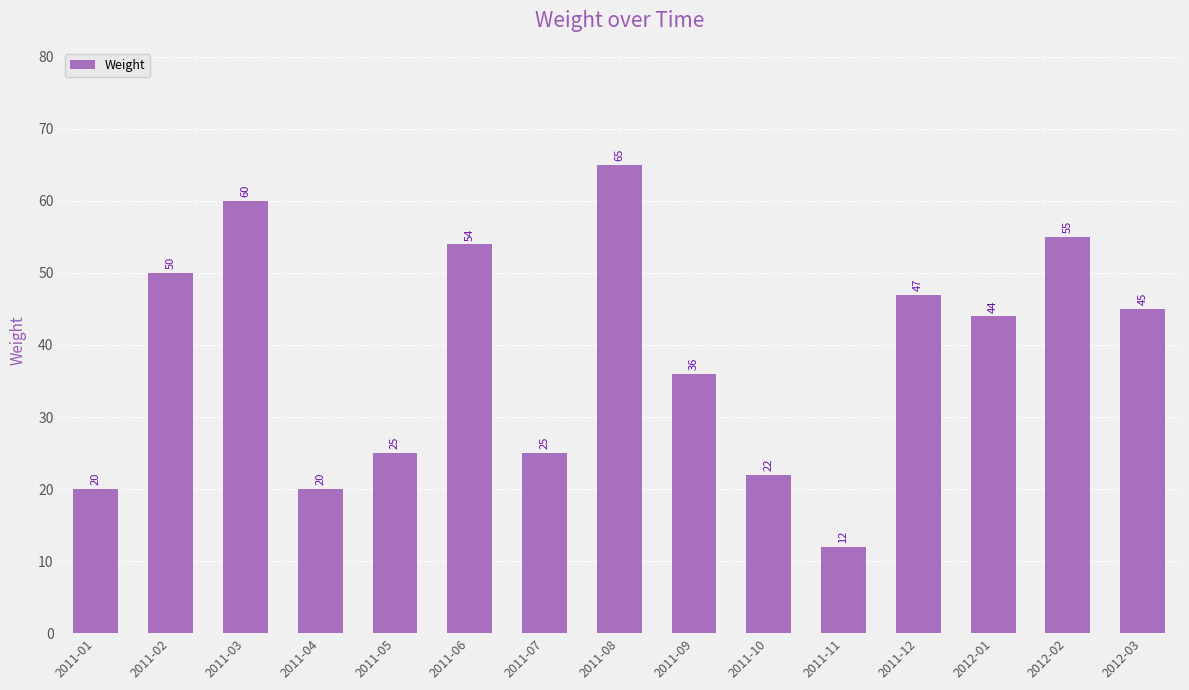

True or false: the data shows 25 at 2011-05.

True